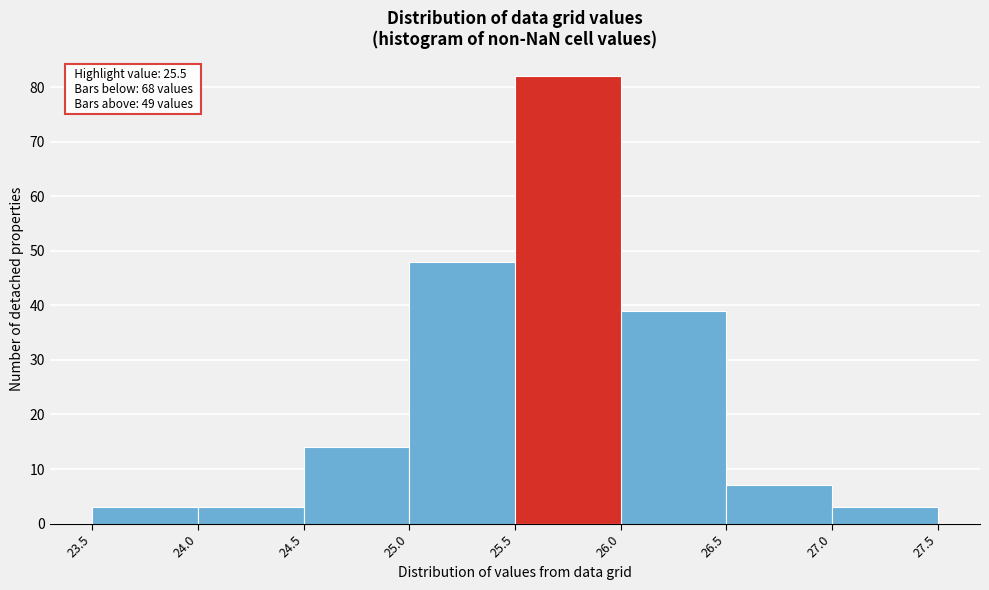

Over which range of the x-axis is the bar tallest?

25.5 to 26.0